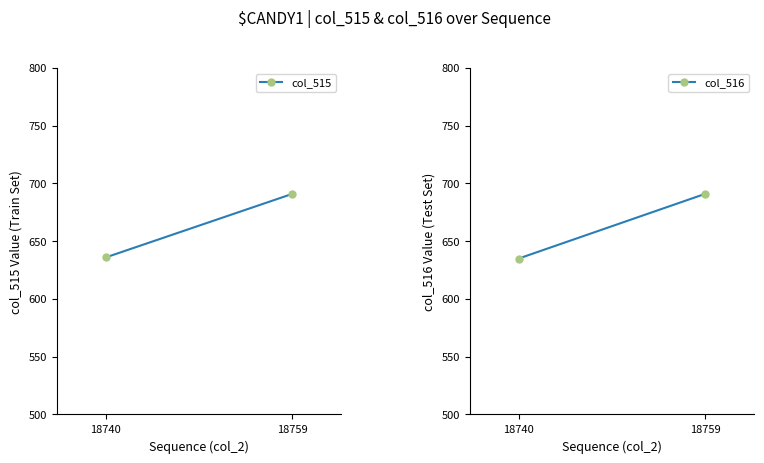

What are all the series names shown in the legend?

col_515, col_516